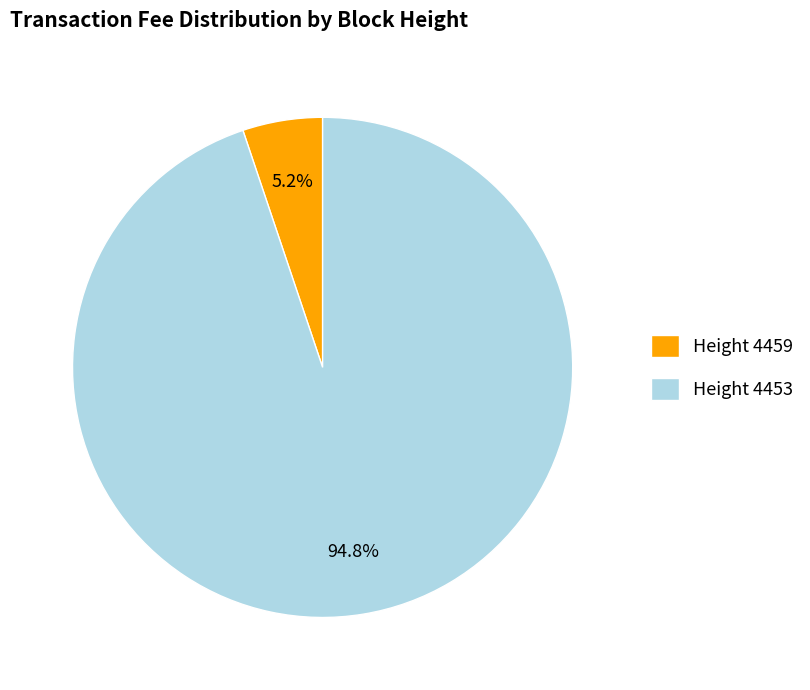

Rank the categories by value from highest to lowest.

Height 4453, Height 4459